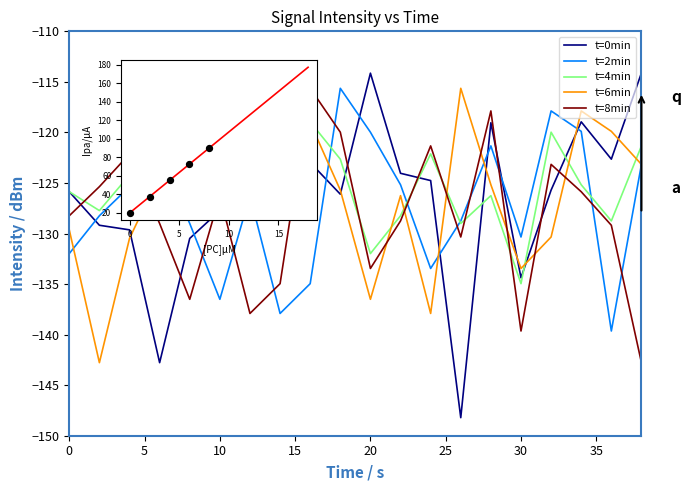

What are all the series names shown in the legend?

t=0min, t=2min, t=4min, t=6min, t=8min